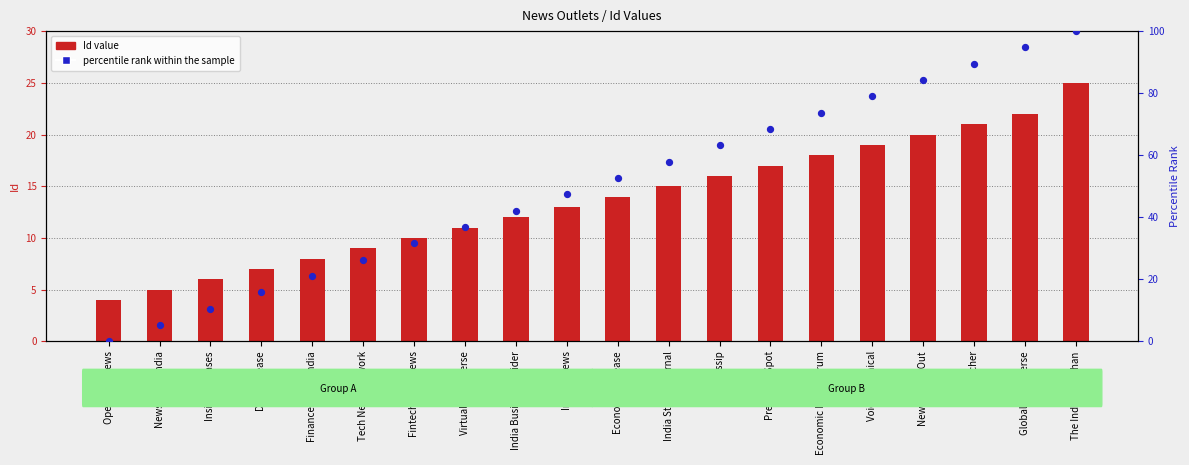

Is the value of percentile rank within the sample at PR Watcher greater than the value of Id value at Economic Release?

Yes